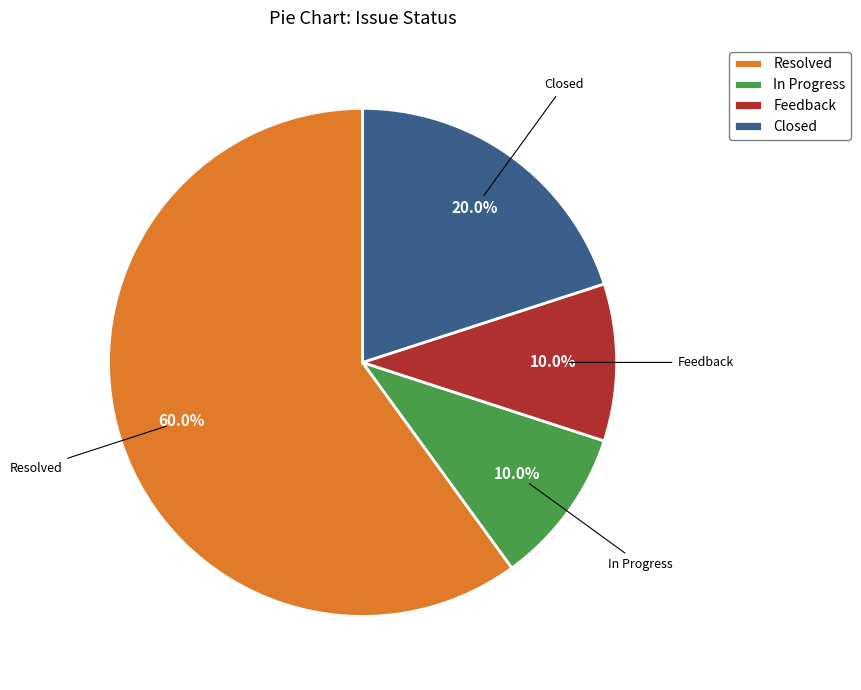

Between Feedback and Resolved, which is larger?

Resolved